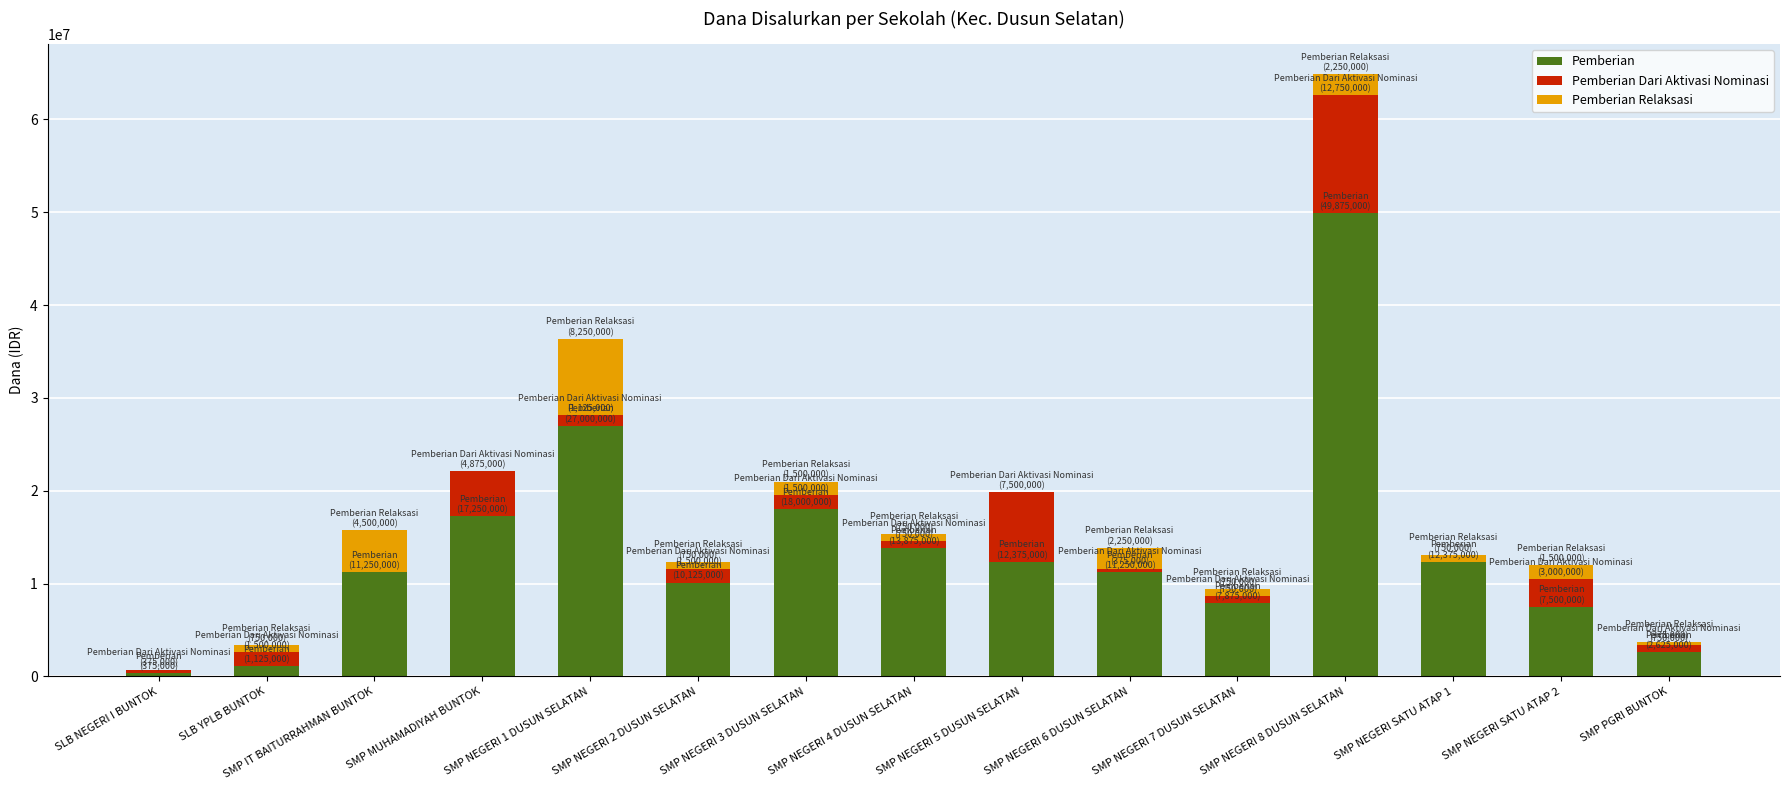

At which label does Pemberian reach its peak?

SMP NEGERI 8 DUSUN SELATAN